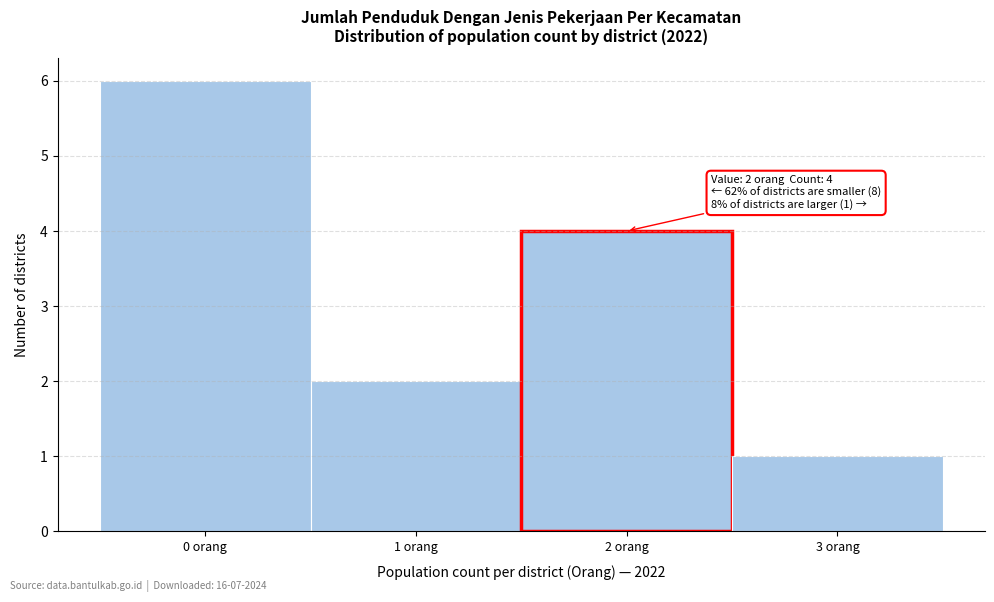

Over which range of the x-axis is the bar tallest?

-0.5 to 0.5